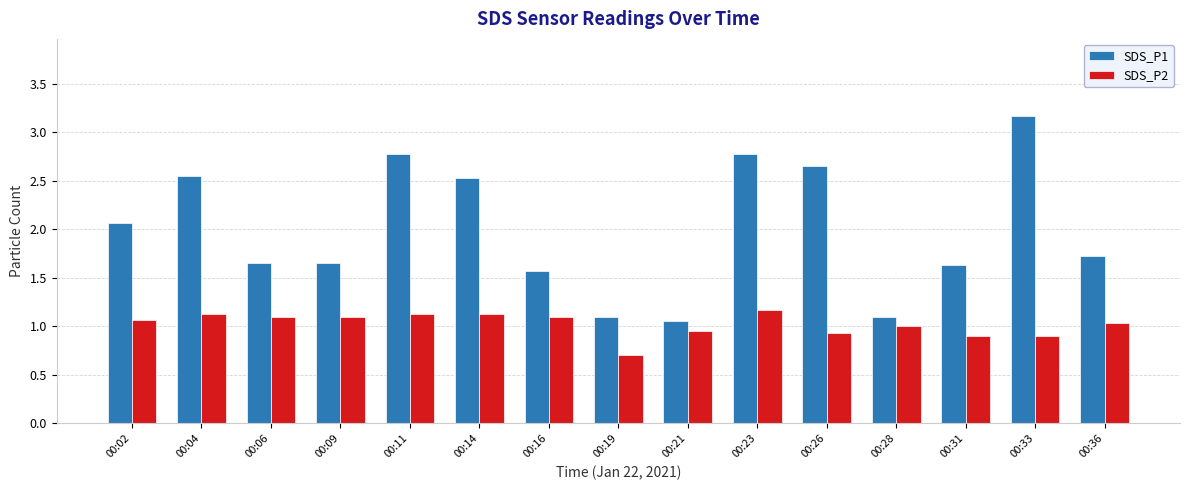

True or false: SDS_P1 has a value of 3.5 at 00:14.

False